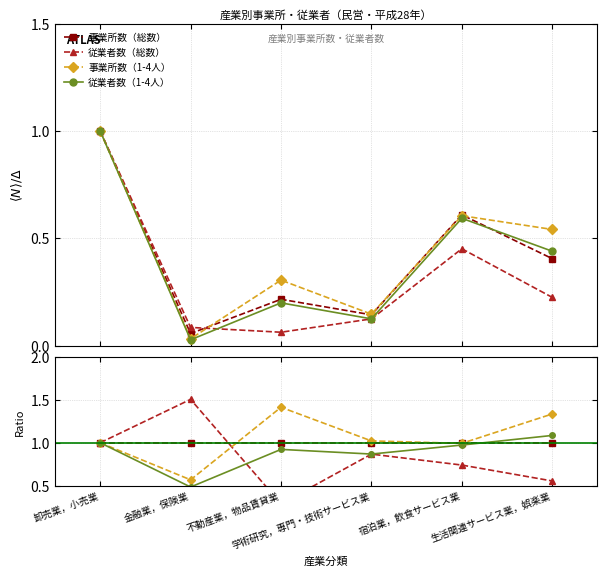

How many 従業者数（総数） values are between 0 and 1?

5